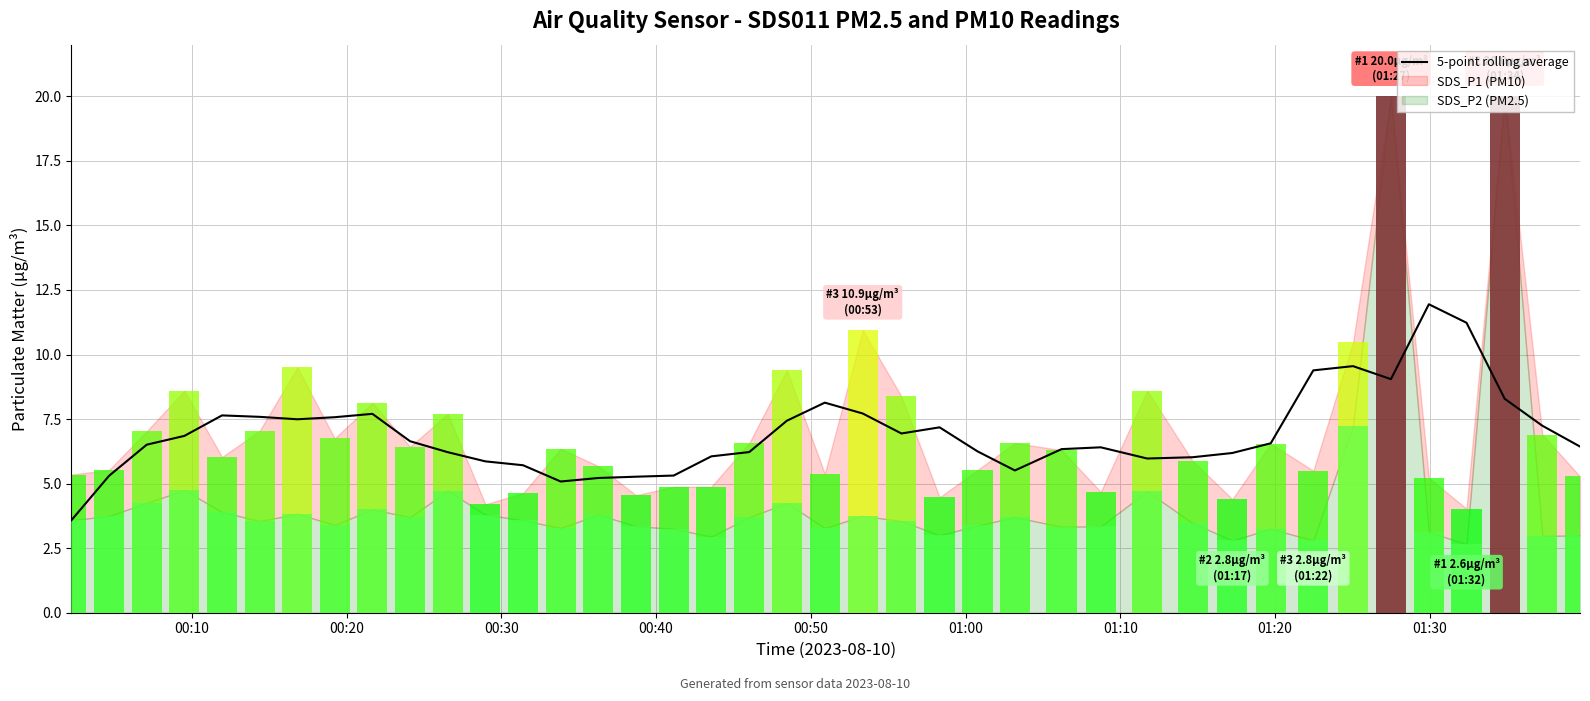

Reading right to left, extract all data points from this chart.

6.4	7.2	8.3	11.2	11.9	9.0	9.6	9.4	6.6	6.2	6.0	6.0	6.4	6.3	5.5	6.2	7.2	6.9	7.7	8.1	7.4	6.2	6.1	5.3	5.3	5.2	5.1	5.7	5.9	6.2	6.6	7.7	7.6	7.5	7.6	7.6	6.8	6.5	5.3	3.6